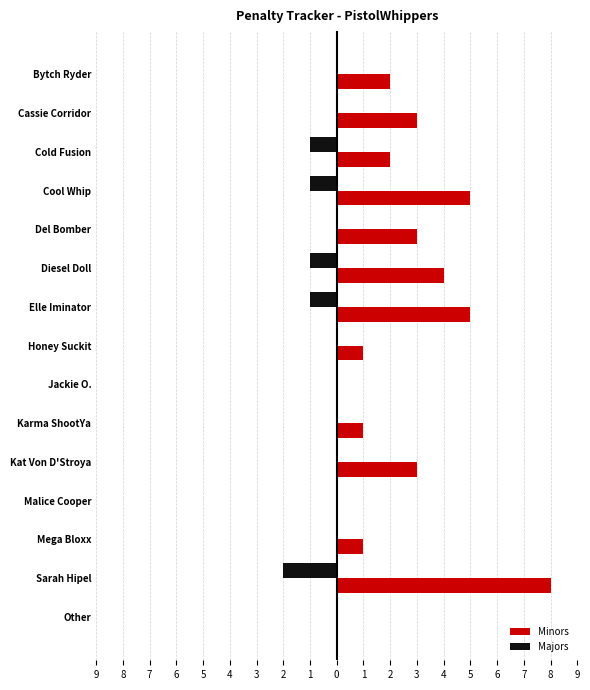

What are all the series names shown in the legend?

Minors, Majors